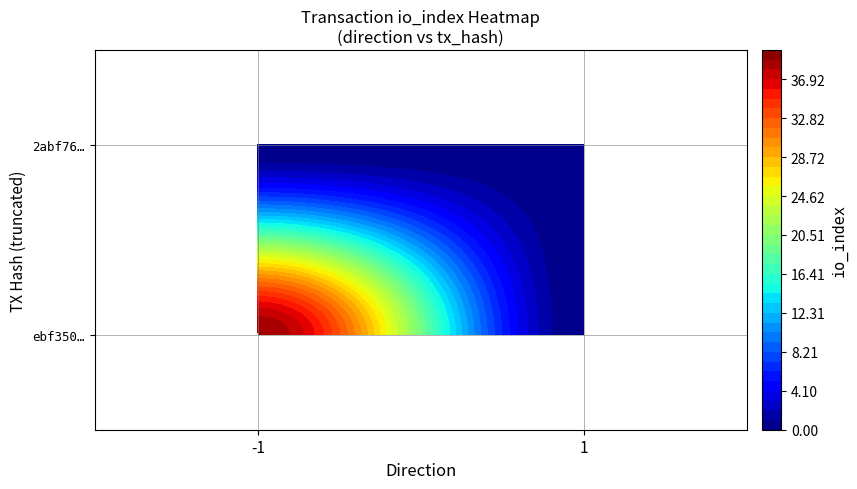

True or false: ebf350aed539ec3aa9e467d74a616537182fa9f has a value of -2 at direction.

False